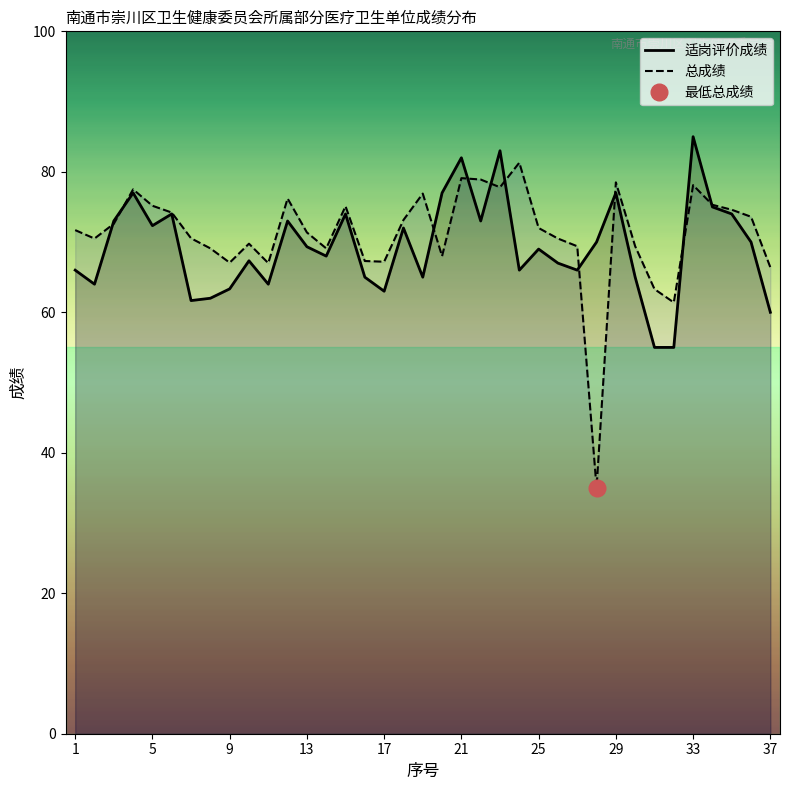

What is the difference between the 总成绩 values at 19 and 1?

5.2